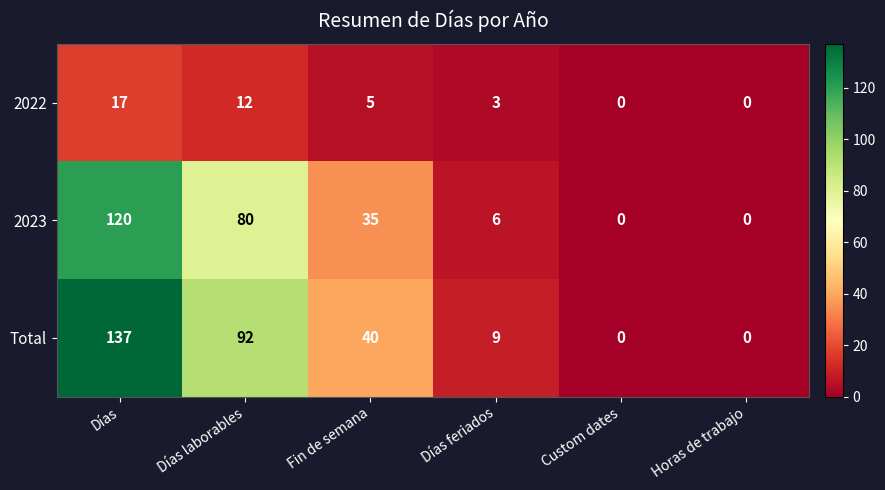

How many distinct data groups are displayed?

3